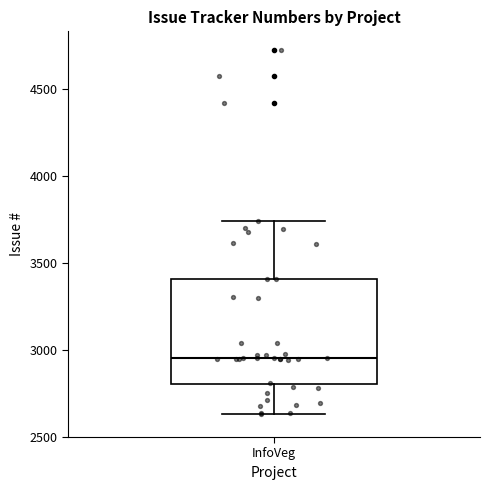

Read this box plot against the y-axis: the position of the median line, the range covered by the box, and the ends of both whiskers. The values are not printed on the chart, so give them approximately, as read against the axis.

median 2950, box 2800 to 3400, whiskers 2650 to 3750